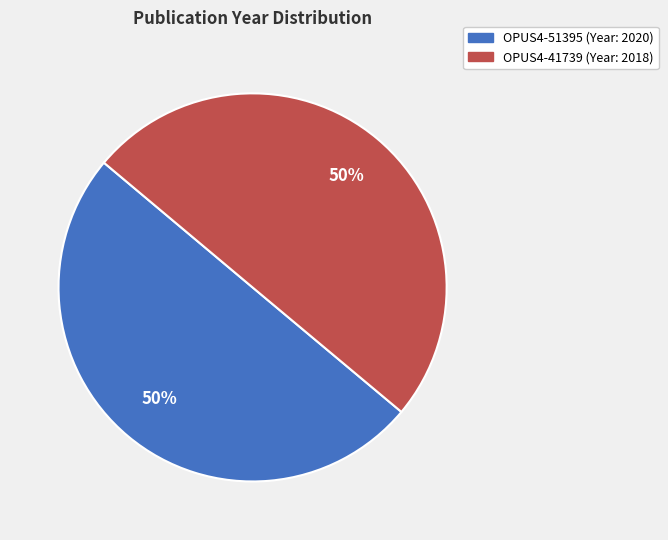

Approximately how many times larger is the value at OPUS4-51395 compared to OPUS4-41739?

1.0